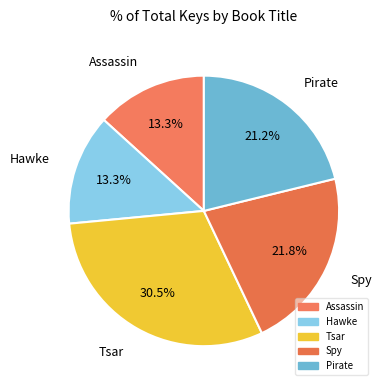

Is the sum of Spy and Assassin greater than half?

No